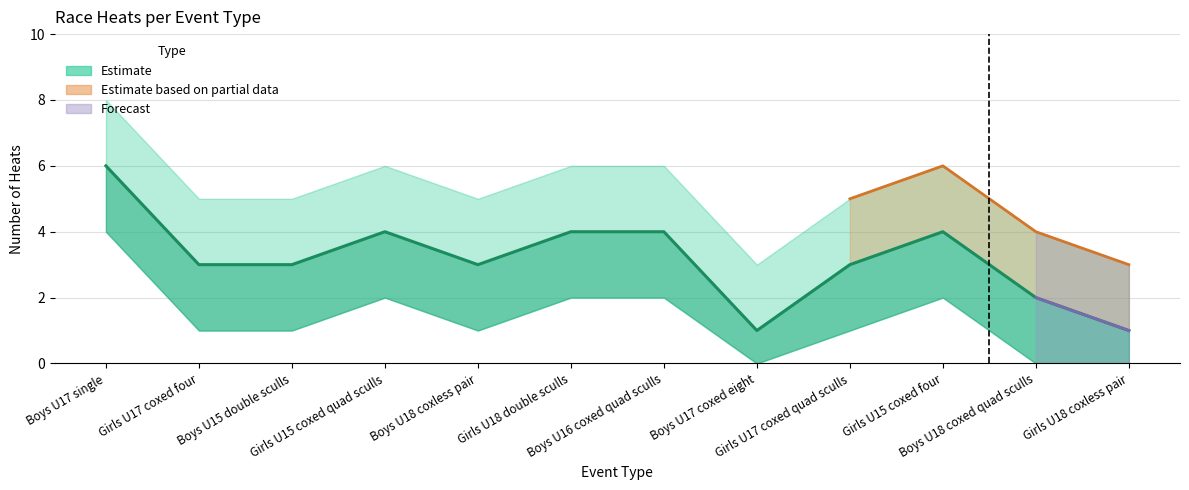

What is the maximum value for Heat count?

6